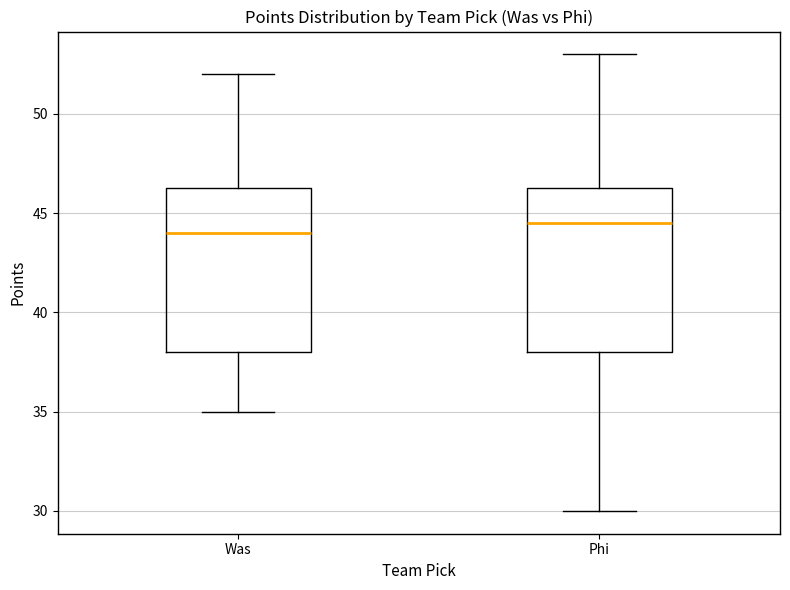

Where is the lower edge of the box for Phi on the y-axis? The values are not printed on the chart, so give them approximately, as read against the axis.

38.0